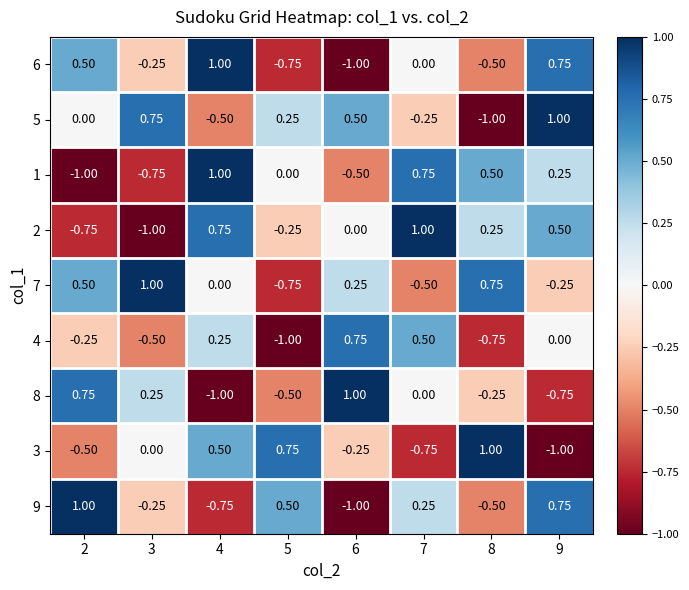

Is the value of 7 at 6 greater than the value of 6 at 5?

Yes